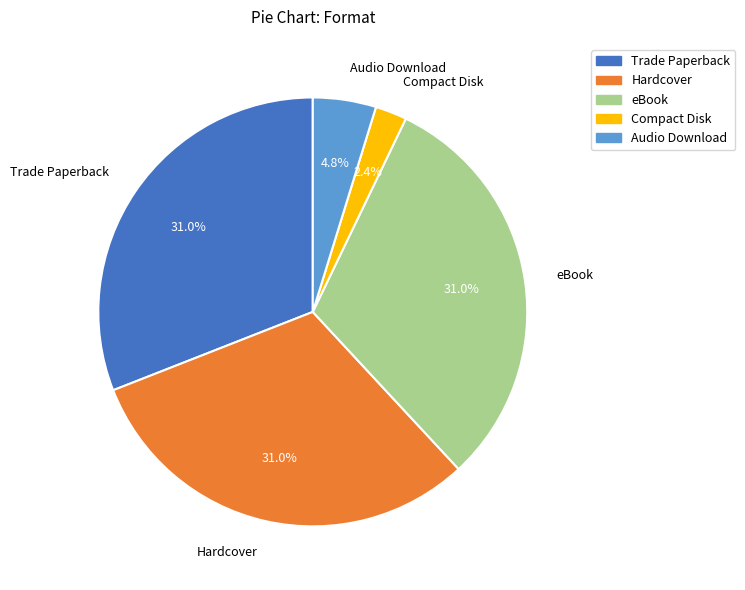

What is the smallest slice in the pie chart?

Compact Disk